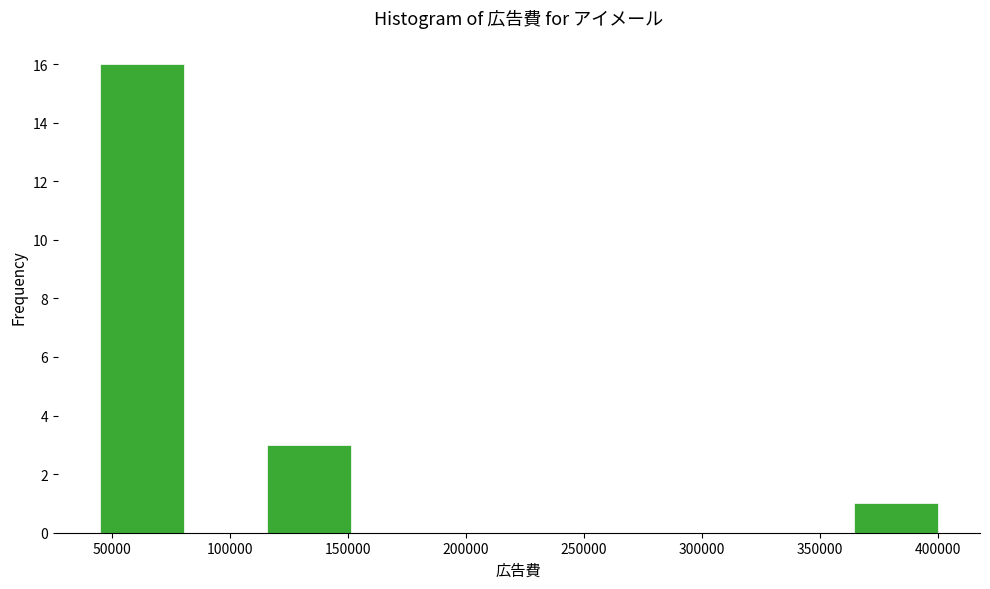

Reading left to right, list every bar in this chart as the range it spans on the x-axis followed by its height. Neither the bar edges nor the heights are printed on the chart, so give them approximately, as read against the axes.

45000 to 80500: 16
80500 to 116000: 0
116000 to 151500: 3
151500 to 187000: 0
187000 to 222500: 0
222500 to 258000: 0
258000 to 293500: 0
293500 to 329000: 0
329000 to 364500: 0
364500 to 400000: 1